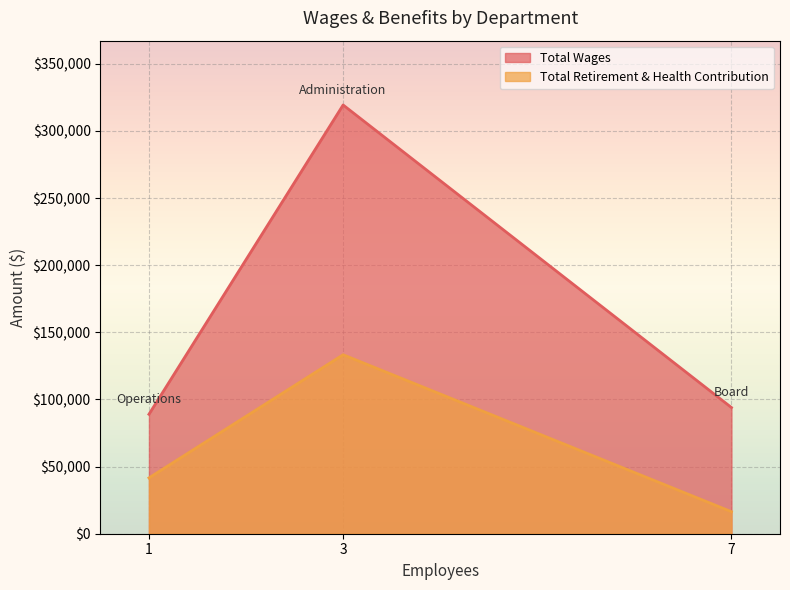

Reading left to right, transcribe all the data shown in this chart.

Total Wages: 88982	319374	93997
Total Retirement & Health Contribution: 41578	133325	16406